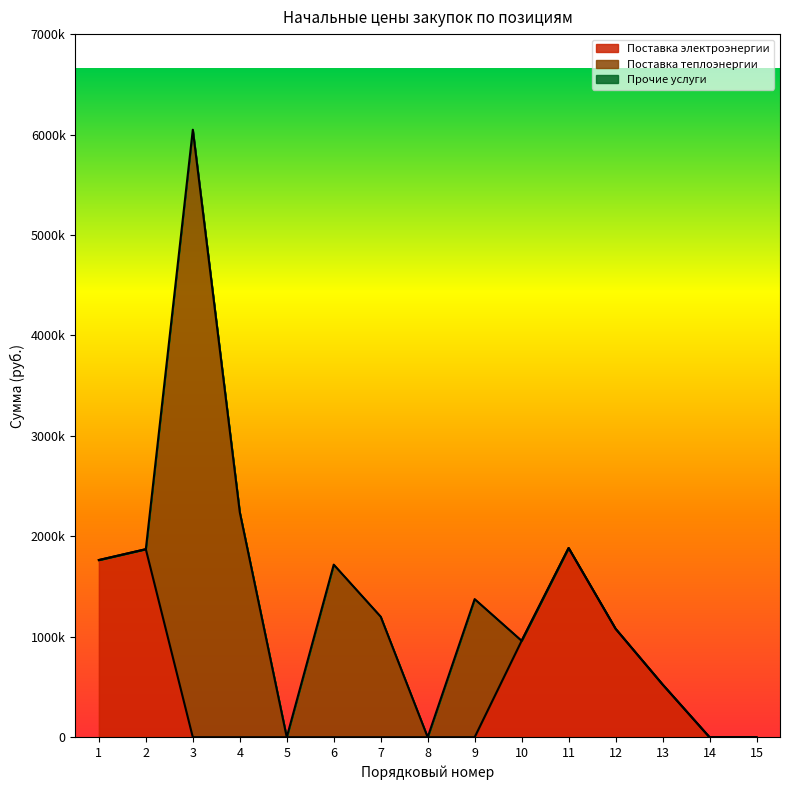

Does the chart display data point markers on the line(s)?

No